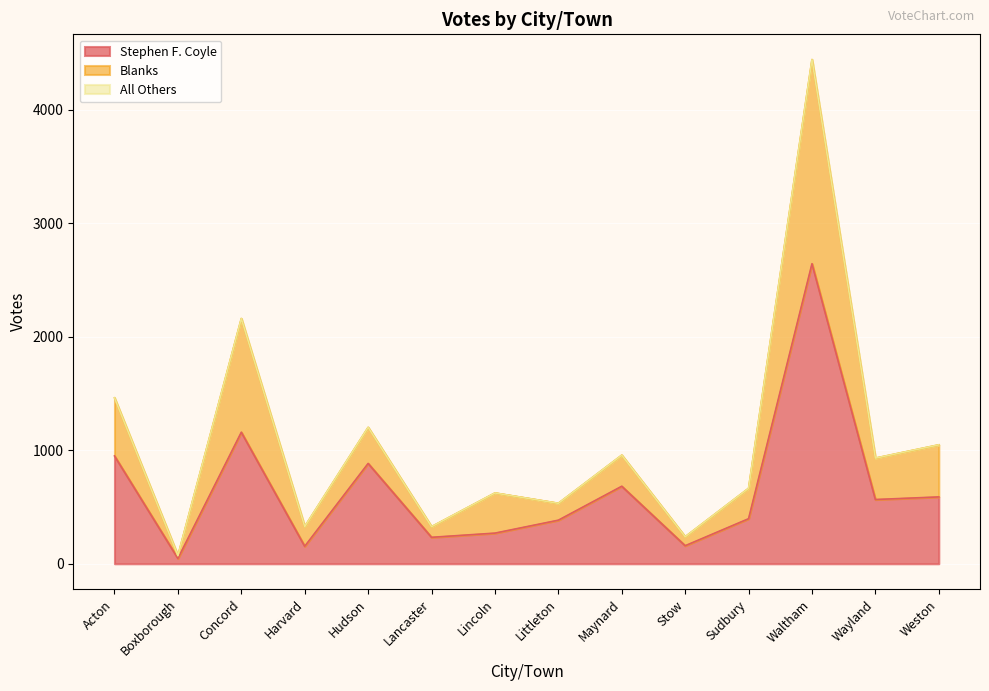

What is the approximate value of Stephen F. Coyle at Wayland?

566